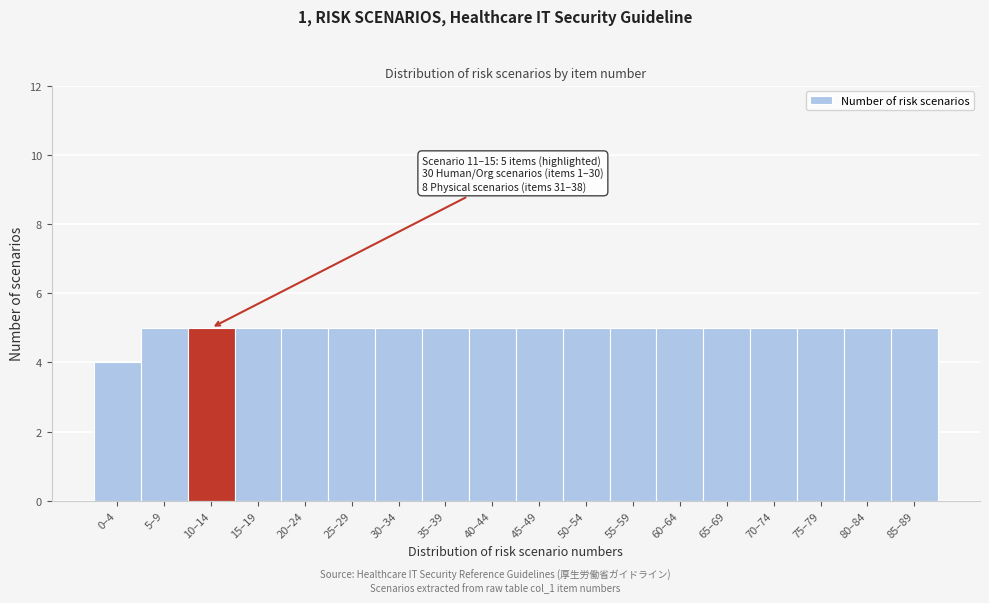

Reading left to right, transcribe all the data shown in this chart.

4	5	5	5	5	5	5	5	5	5	5	5	5	5	5	5	5	5